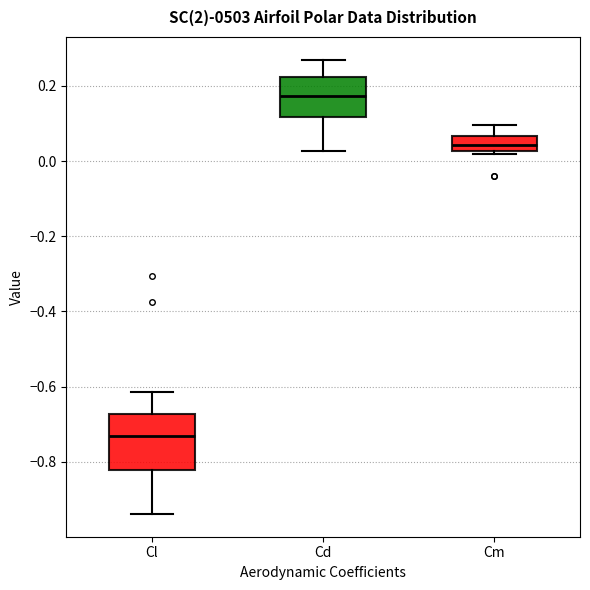

Which box is the tallest, from its lower edge to its upper edge?

Cl